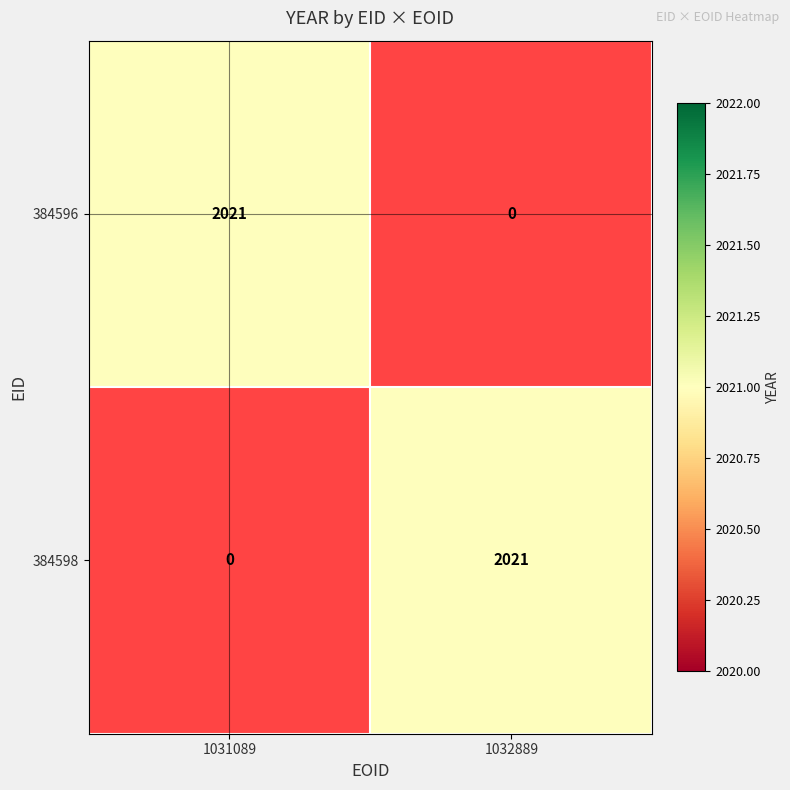

Reading right to left, transcribe all the data shown in this chart.

1031089: 0	2021
1032889: 2021	0